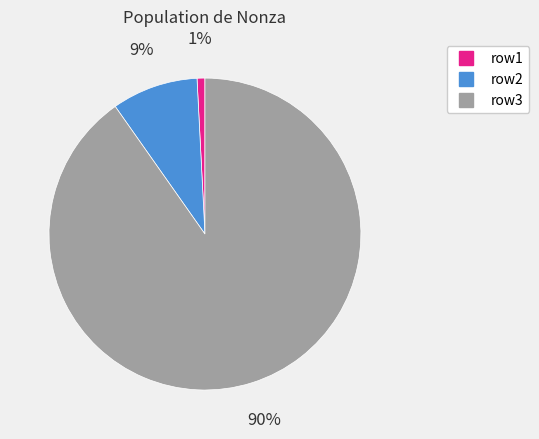

Which has a higher value, row3 or row2?

row3